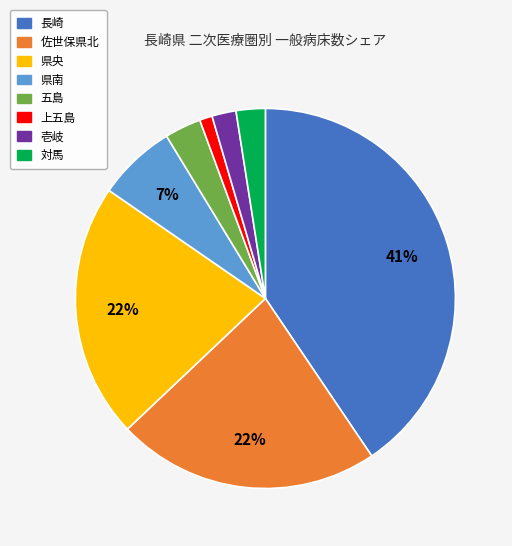

To the nearest percent, what is the combined percentage of 五島 and 長崎?

44%